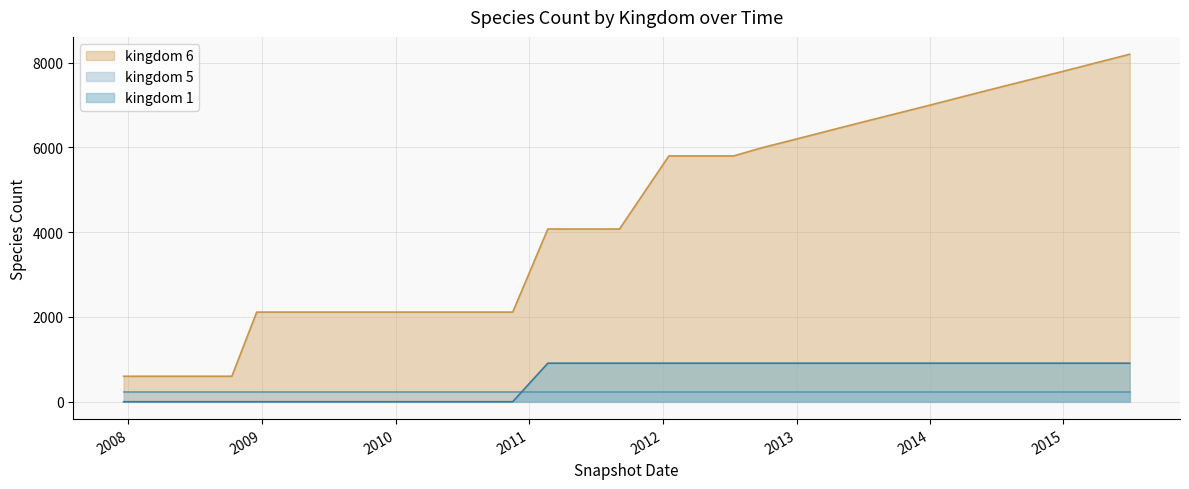

True or false: kingdom 6 and kingdom 5 cross at least once.

False